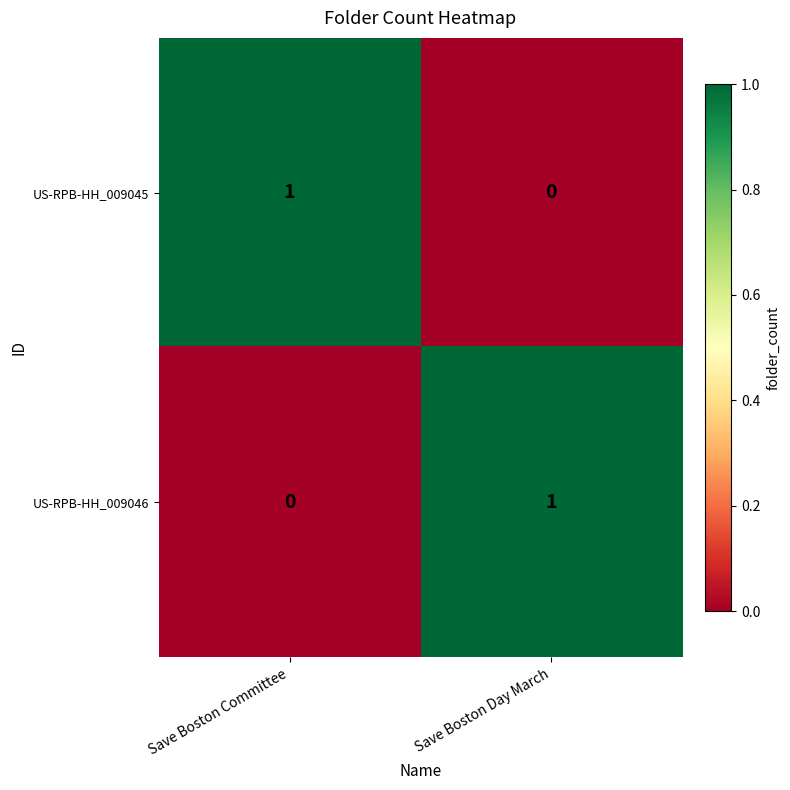

True or false: US-RPB-HH_009046 has a value of -1 at Save Boston Committee.

False